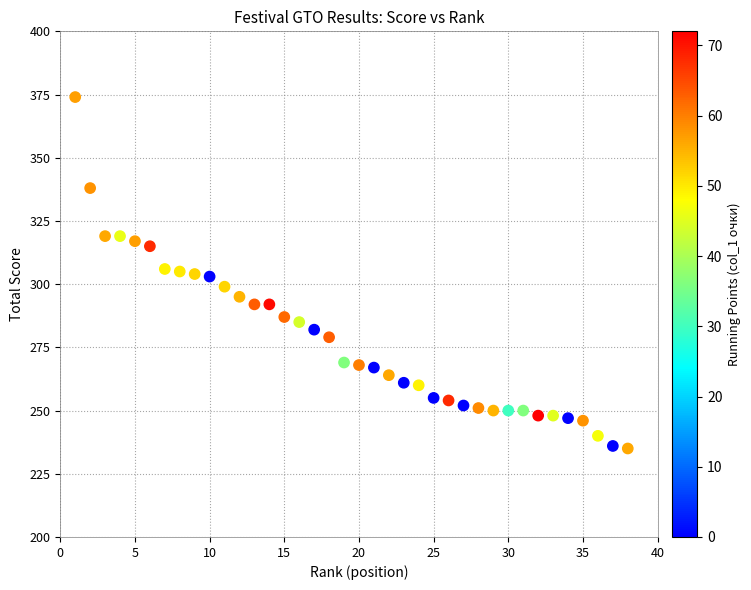

What is the range of X values (max minus min)?

37